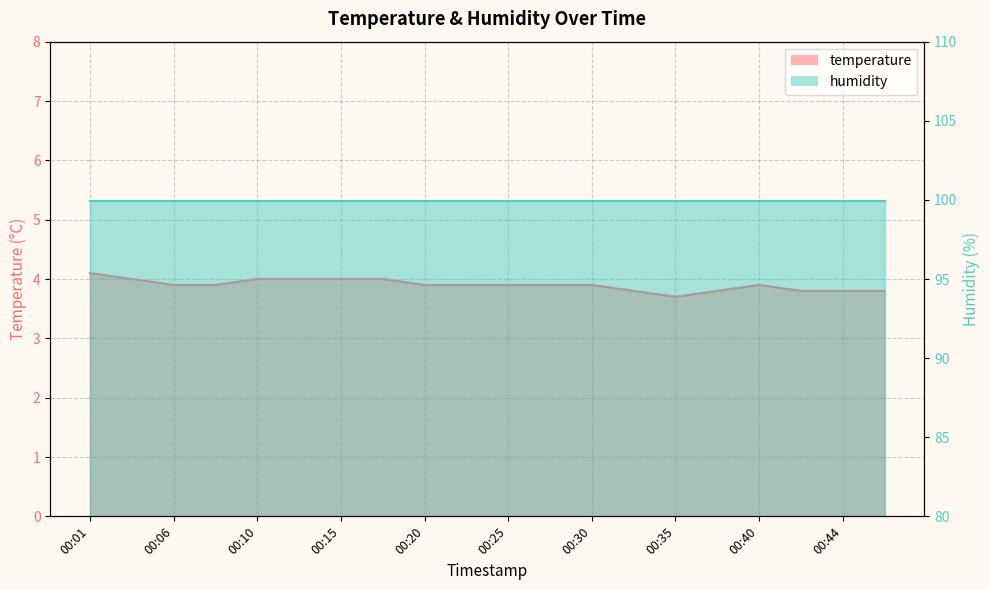

Reading left to right, extract all data points from this chart.

00:01=4.1	00:03=4.0	00:06=3.9	00:08=3.9	00:10=4.0	00:13=4.0	00:15=4.0	00:18=4.0	00:20=3.9	00:23=3.9	00:25=3.9	00:27=3.9	00:30=3.9	00:32=3.8	00:35=3.7	00:37=3.8	00:40=3.9	00:42=3.8	00:44=3.8	00:47=3.8